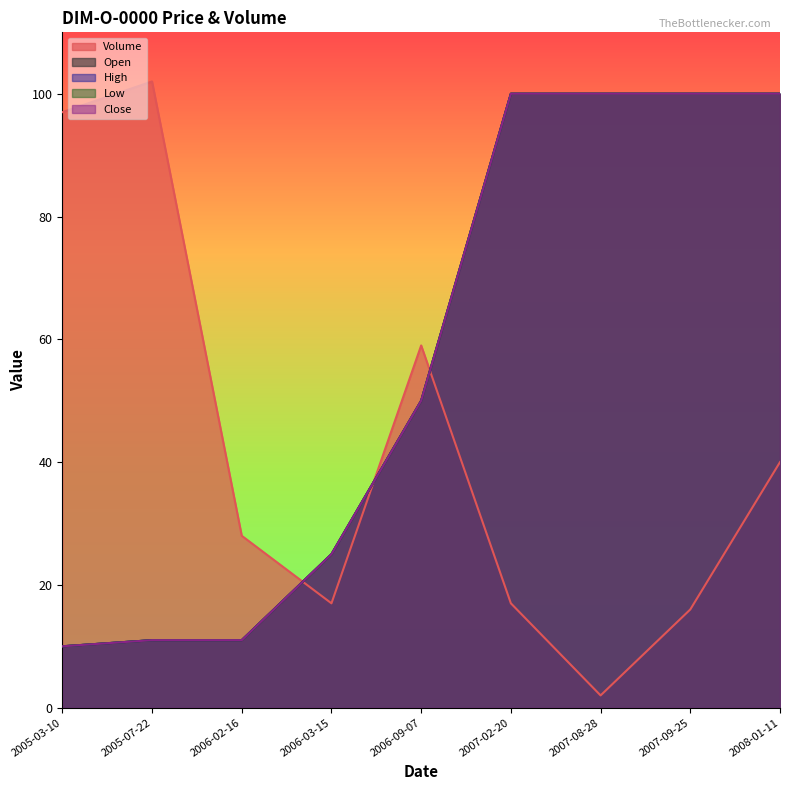

What is the average value of the Volume series?

42